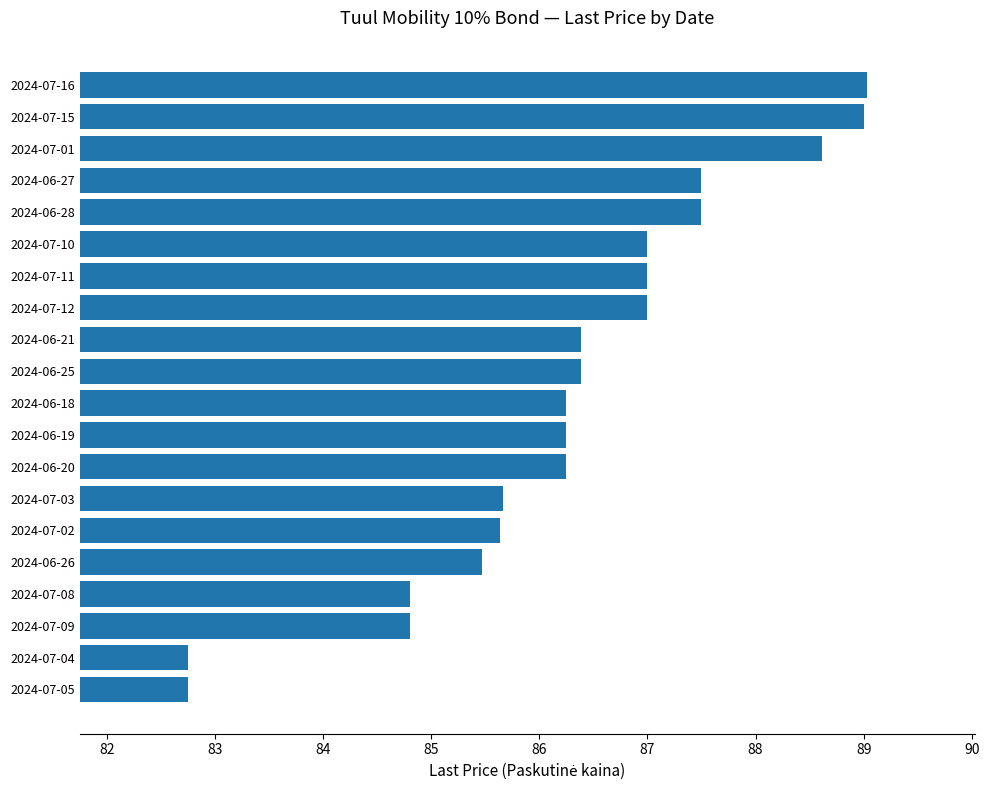

What is the difference between the maximum and minimum values?

6.3